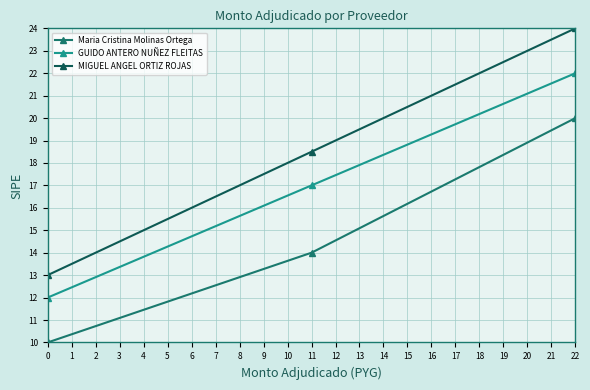

List the series in order of their overall mean, highest first.

MIGUEL ANGEL ORTIZ ROJAS, GUIDO ANTERO NUÑEZ FLEITAS, Maria Cristina Molinas Ortega